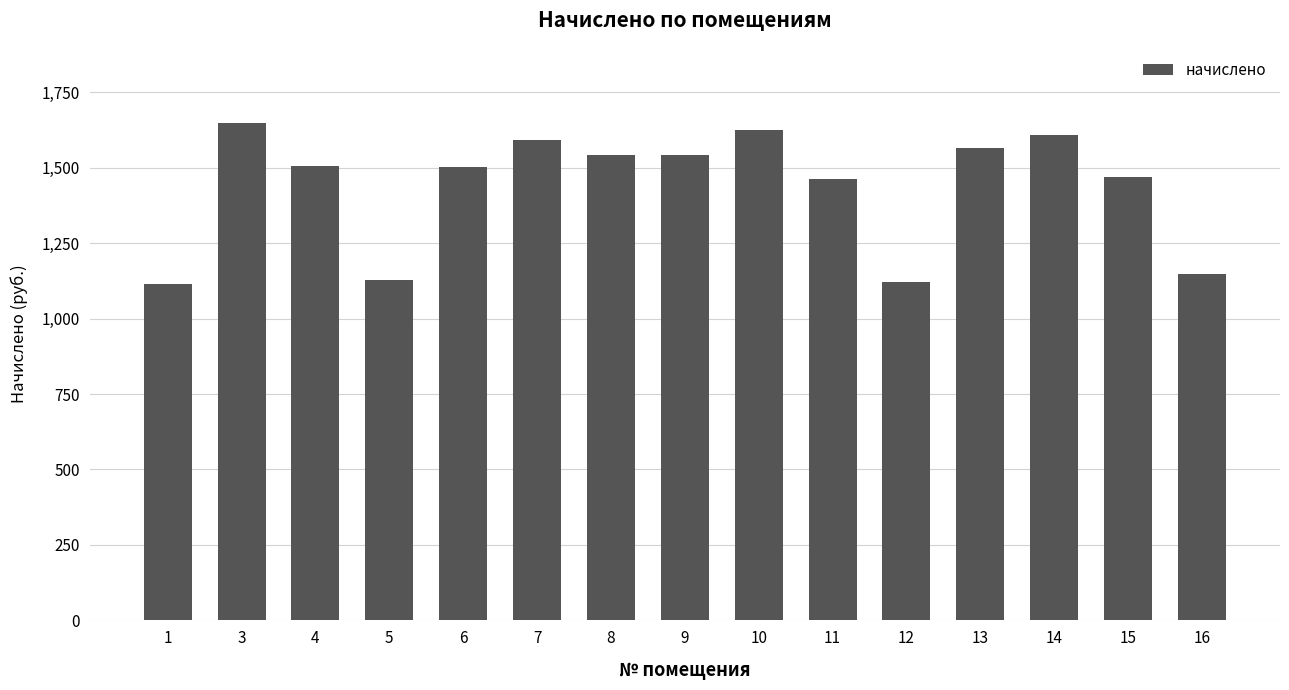

What is the average value?

1438.8